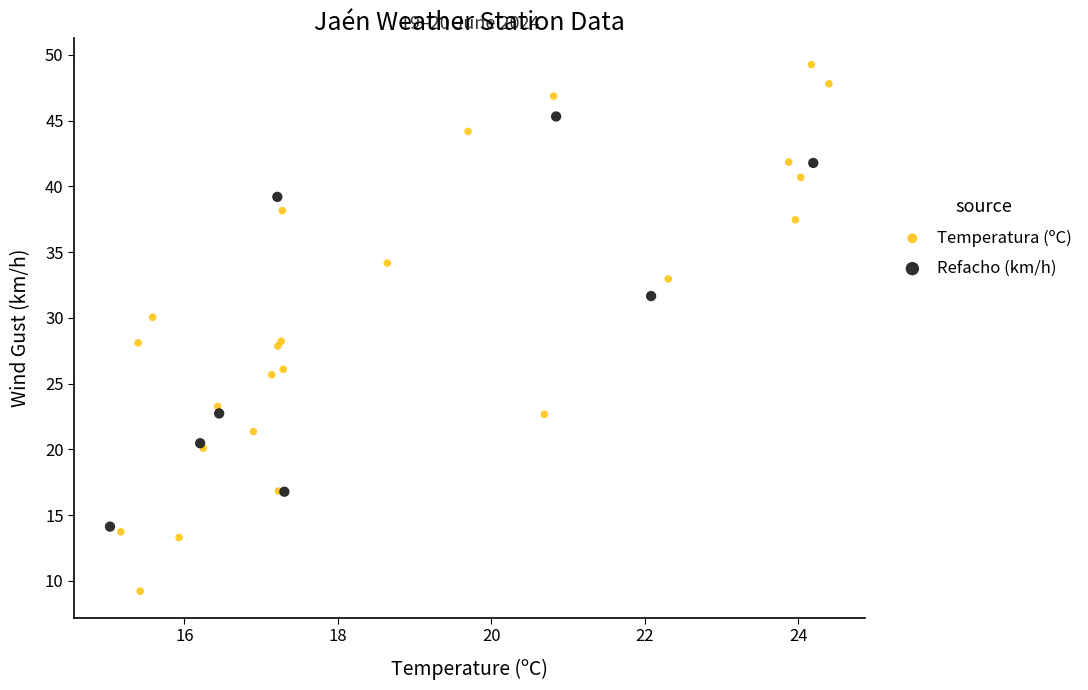

Which series contains the lowest Y value?

Temperatura (ºC)